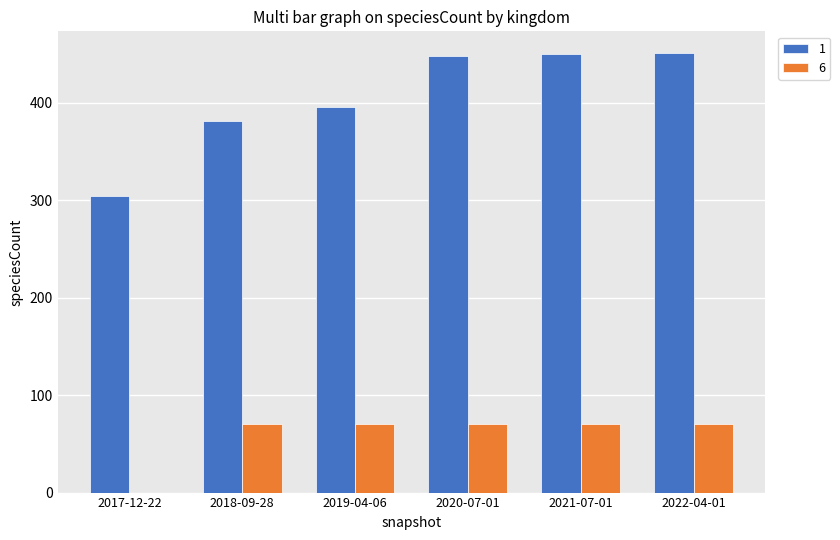

Is the value of 6 at 2021-07-01 greater than the value of 1 at 2018-09-28?

No